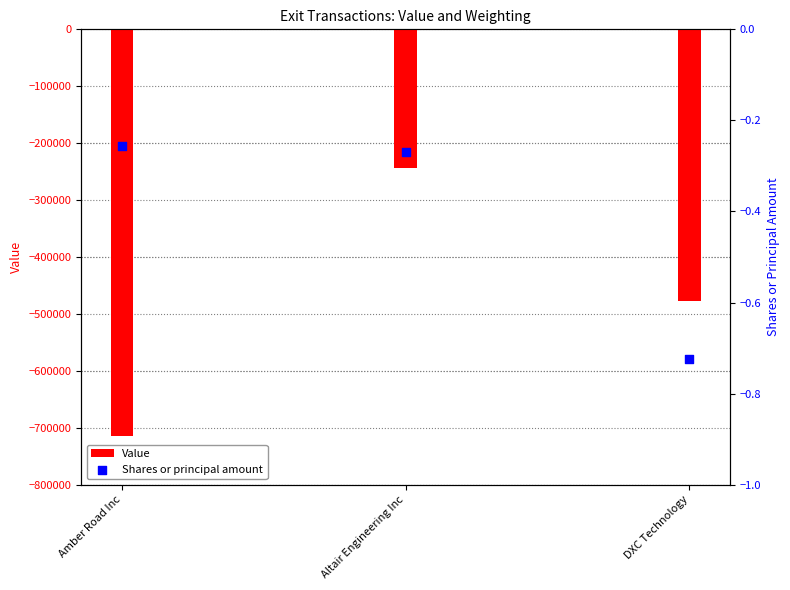

Which series has the largest total across all categories?

Shares or principal amount